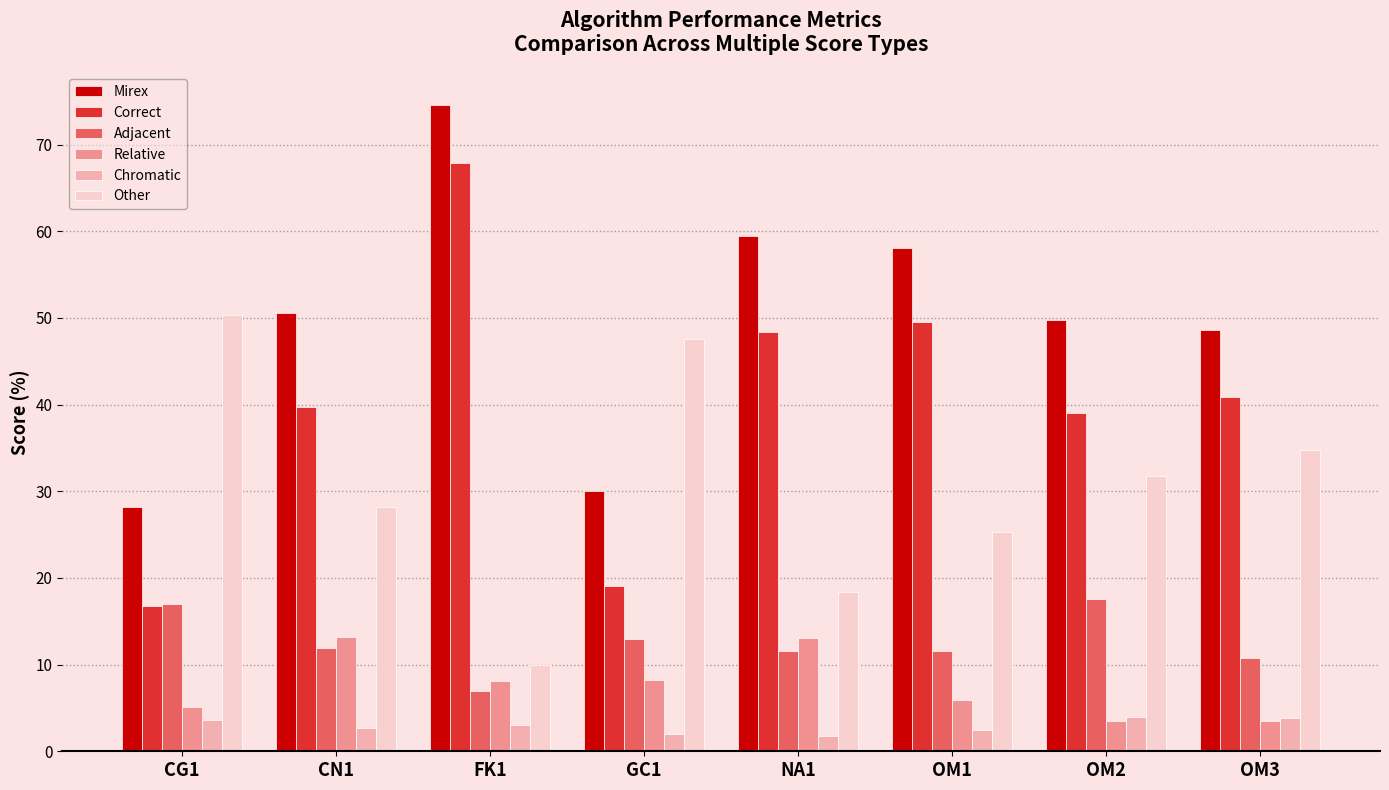

List the series in order of their peak value, lowest first.

Chromatic, Relative, Adjacent, Other, Correct, Mirex